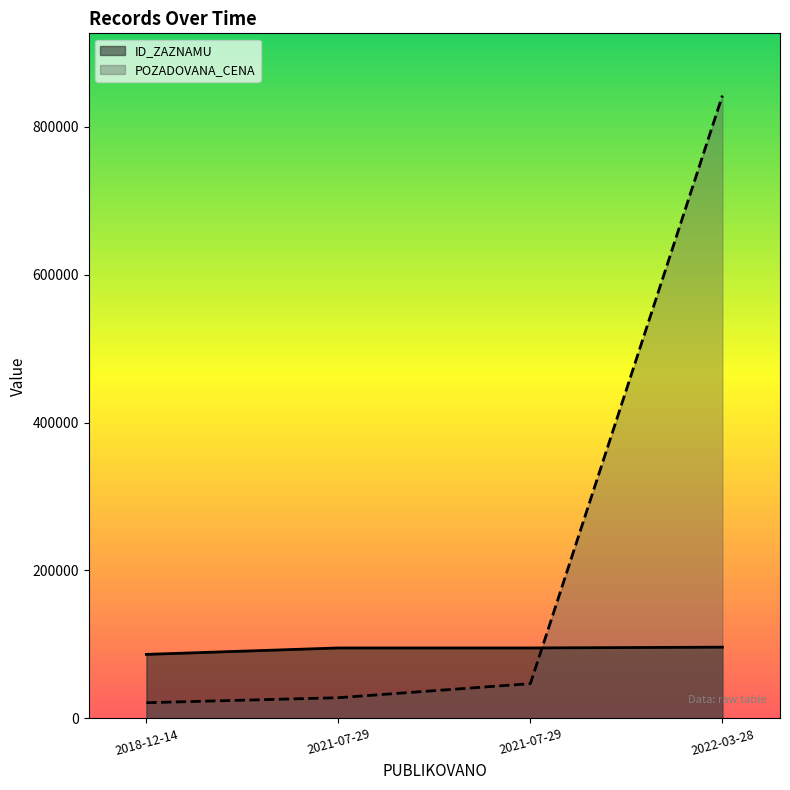

Does the chart have visible grid lines?

No